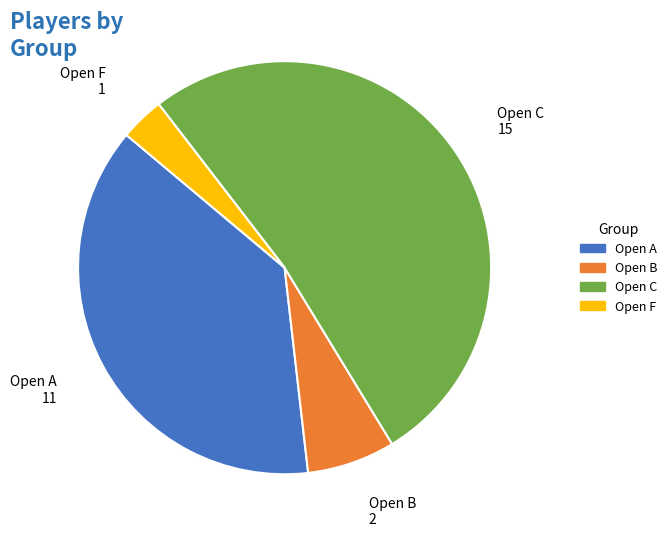

Is it true that Open A is 32% of the pie?

False